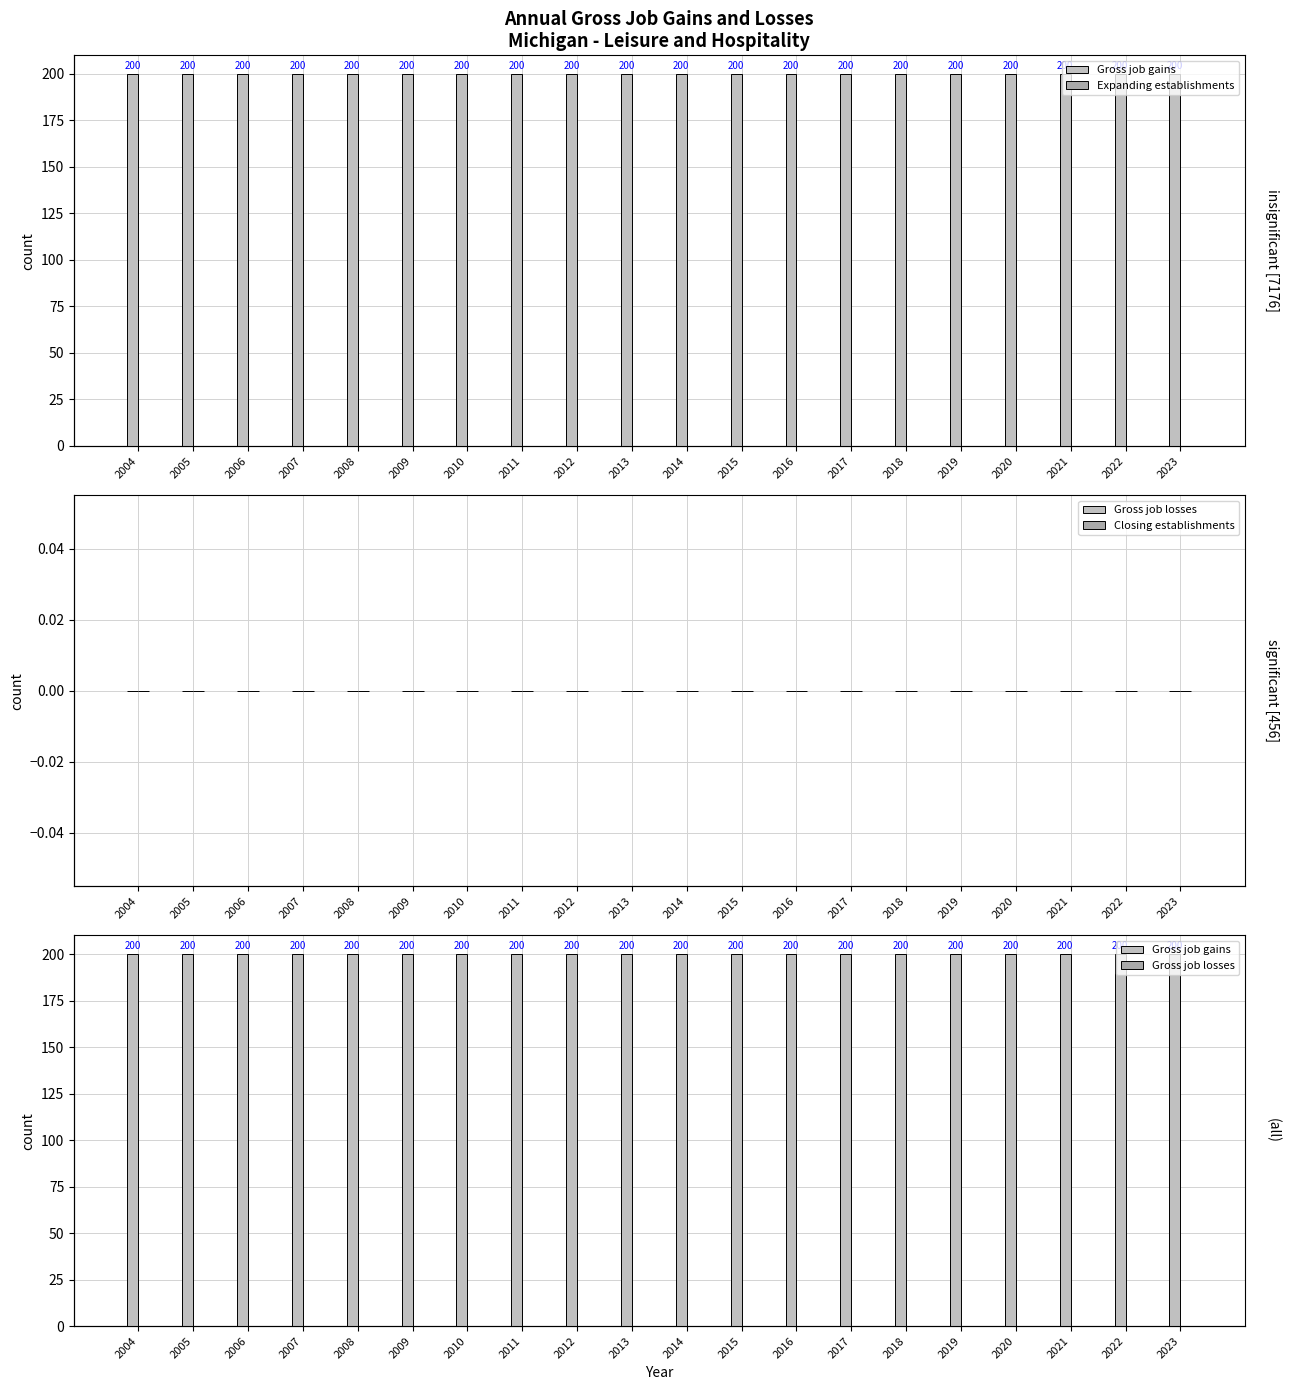

The Expanding establishments series shows 0 at 2023. True or false?

True